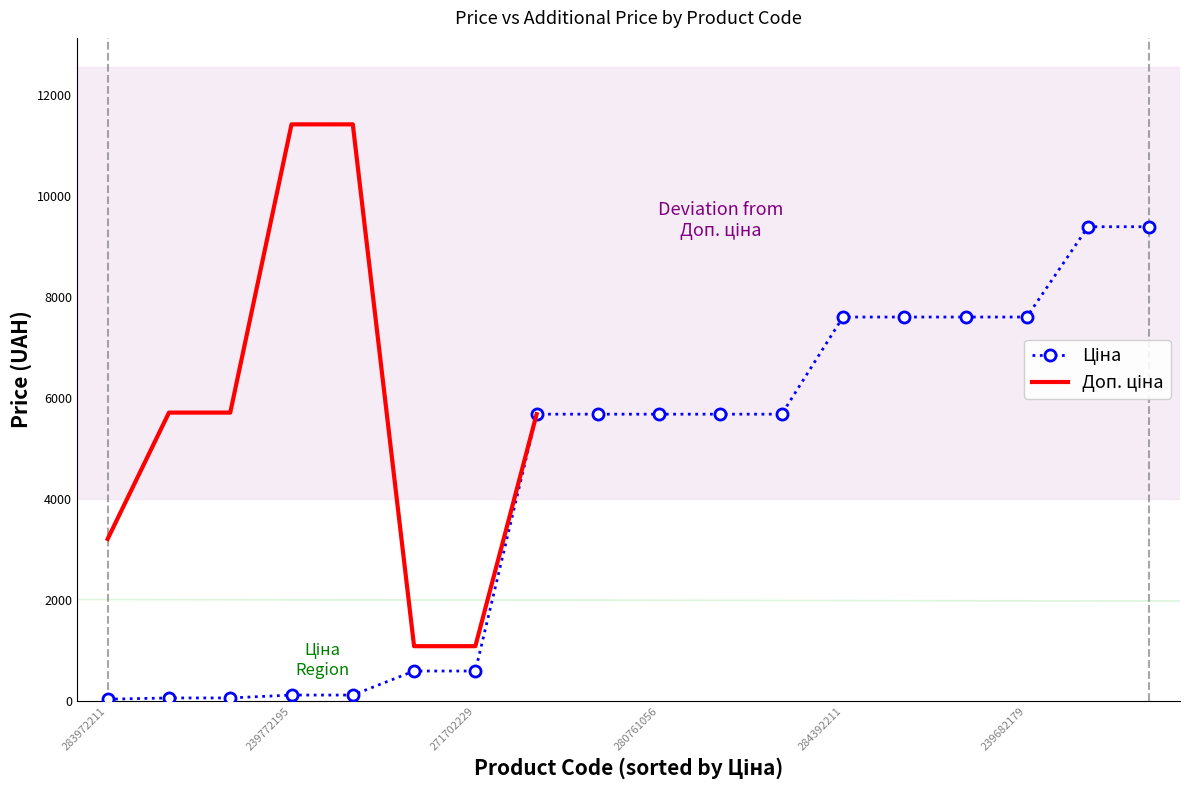

What are all the series names shown in the legend?

Ціна, Доп. ціна